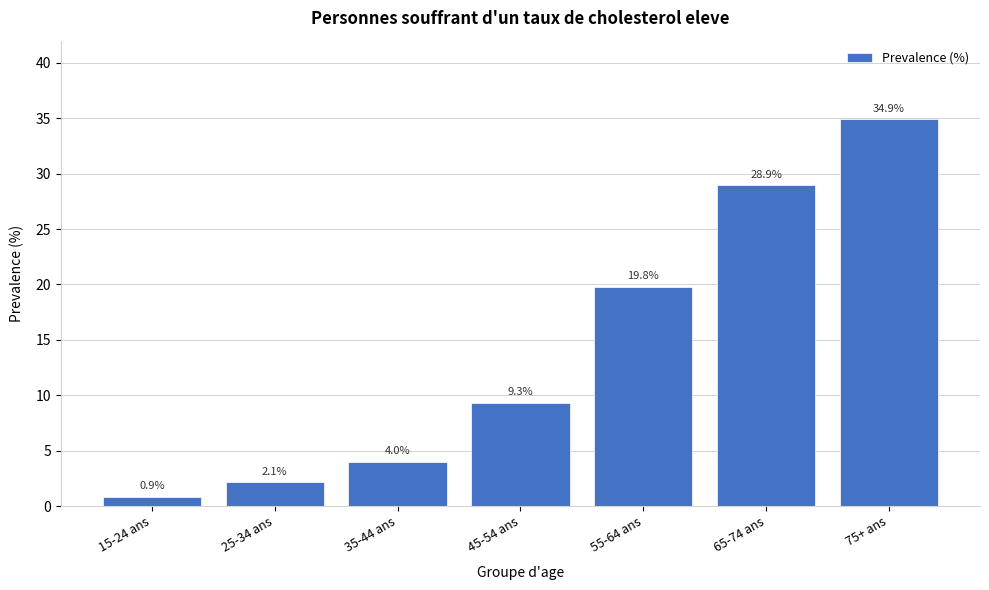

Reading left to right, extract all data points from this chart.

0.9	2.1	4.0	9.3	19.8	28.9	34.9